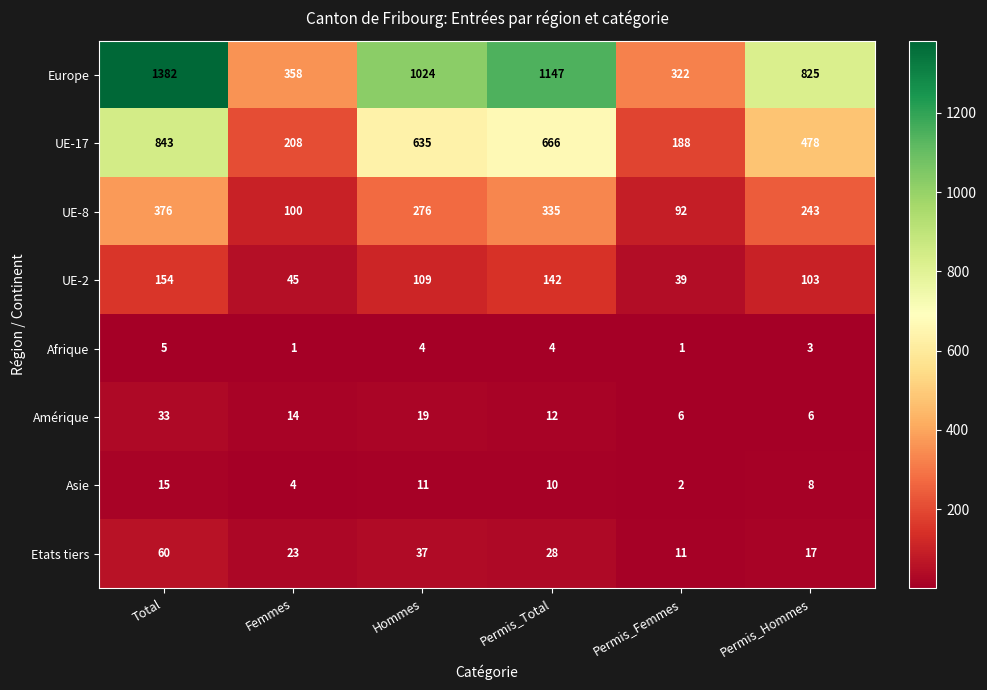

At how many categories does at least one series exceed 664?

4